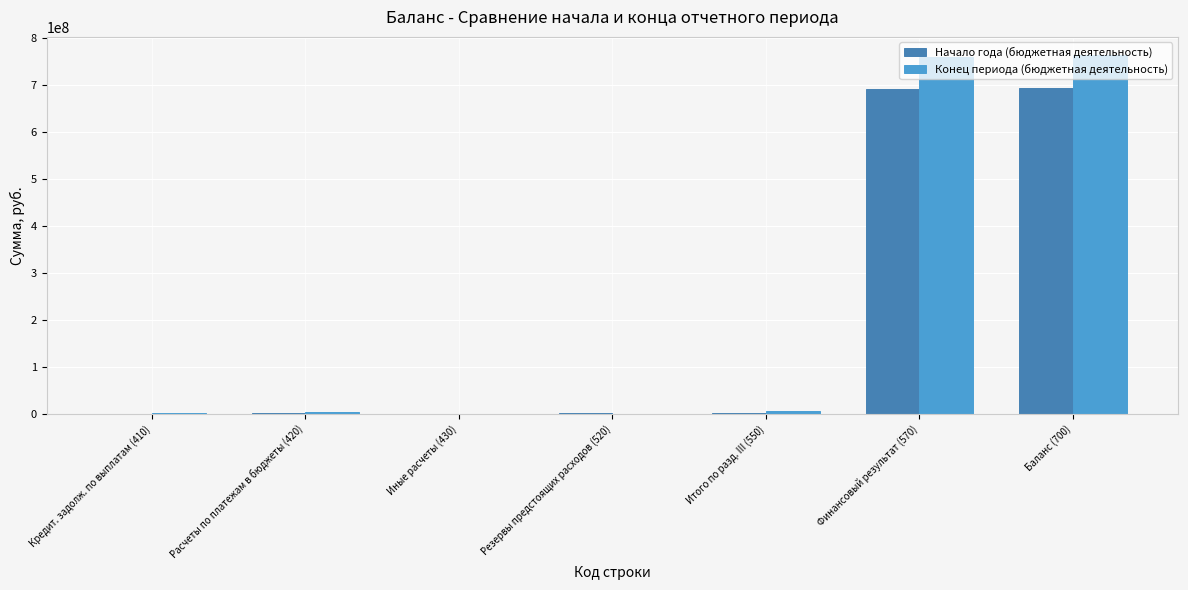

Where is Конец периода (бюджетная деятельность) nearest to the value 382332996?

Итого по разд. III (550)